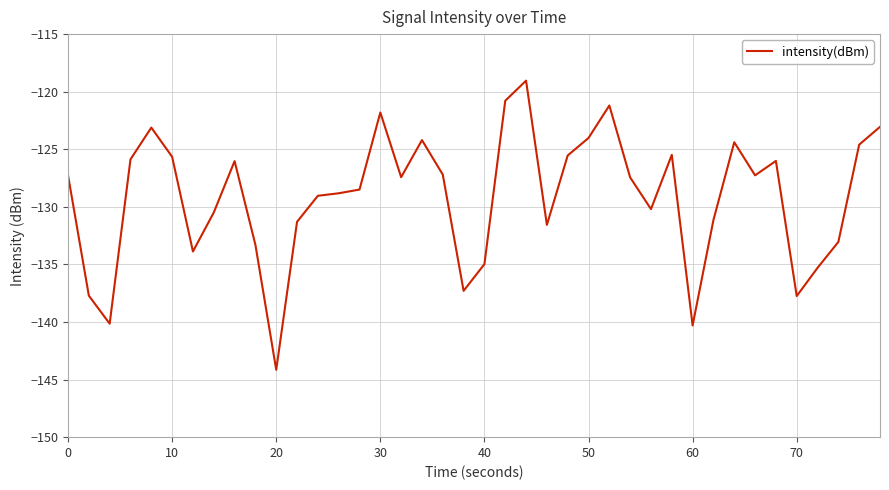

What is the smallest value displayed?

-144.1